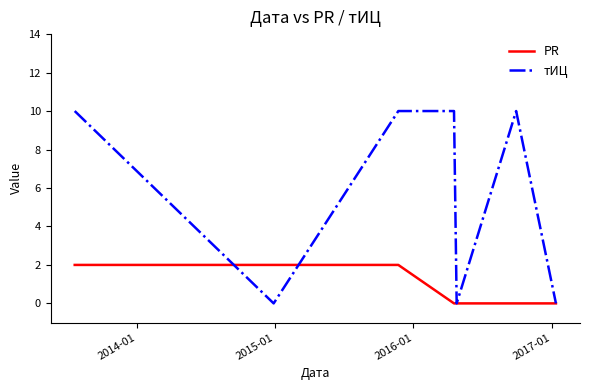

List the series in order of their overall mean, highest first.

тИЦ, PR